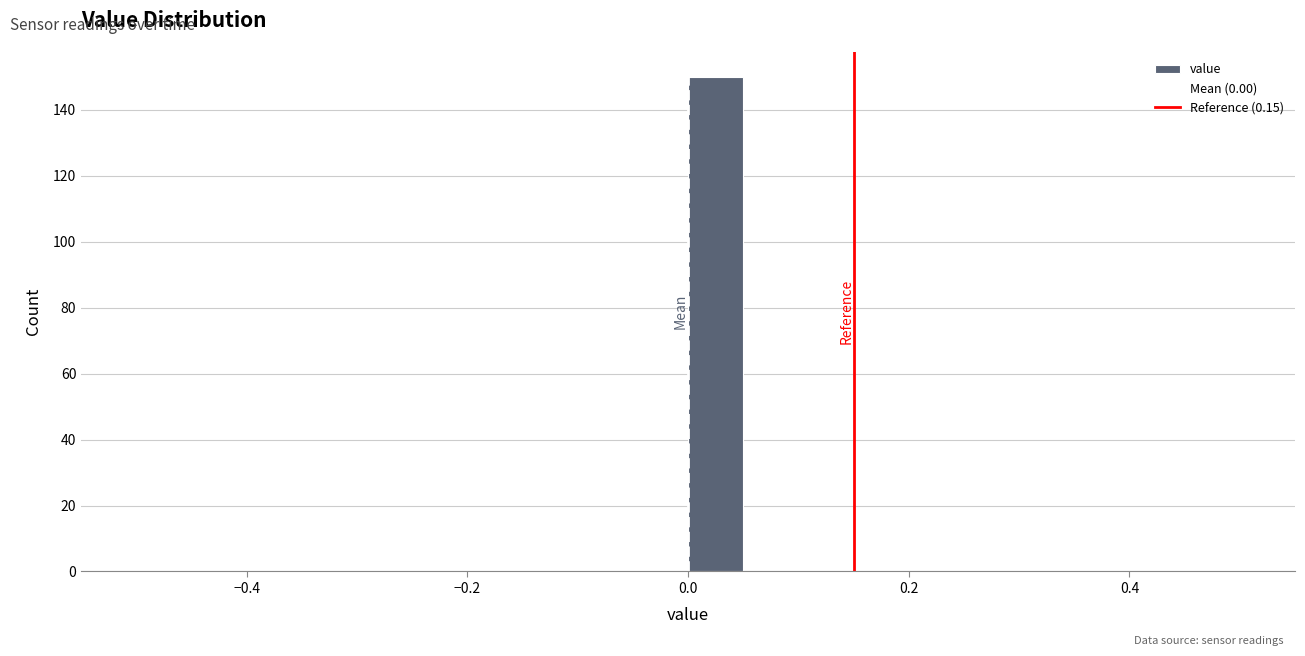

Read against the x-axis, roughly where is the centre of the tallest bar?

0.02